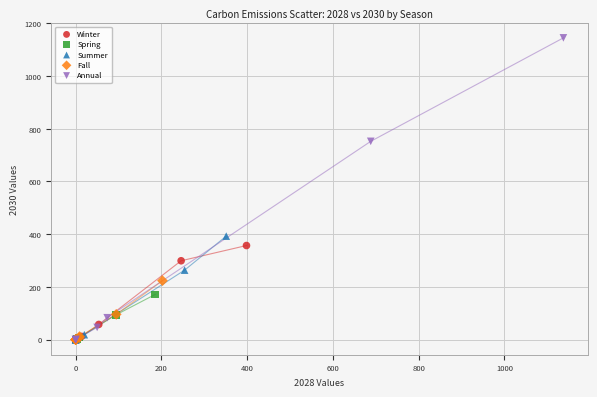

Which series has the largest Y range (max minus min)?

Annual